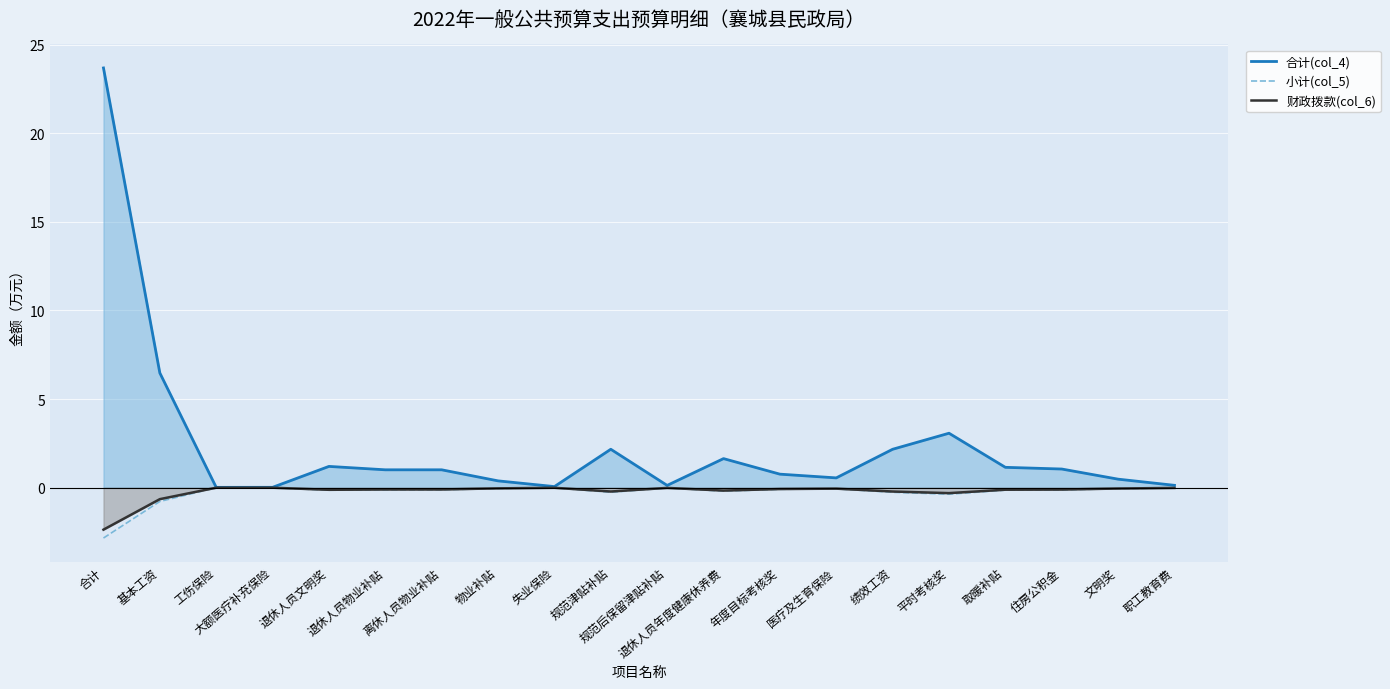

What is the greatest value displayed?

23.7